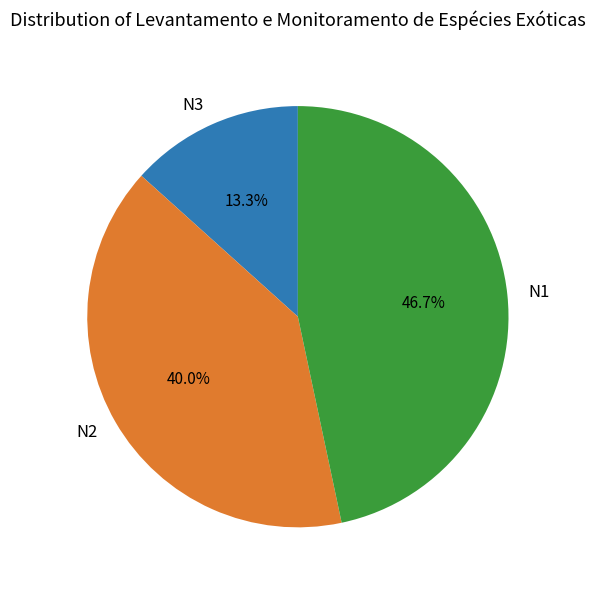

Rank the categories by value from highest to lowest.

N1, N2, N3